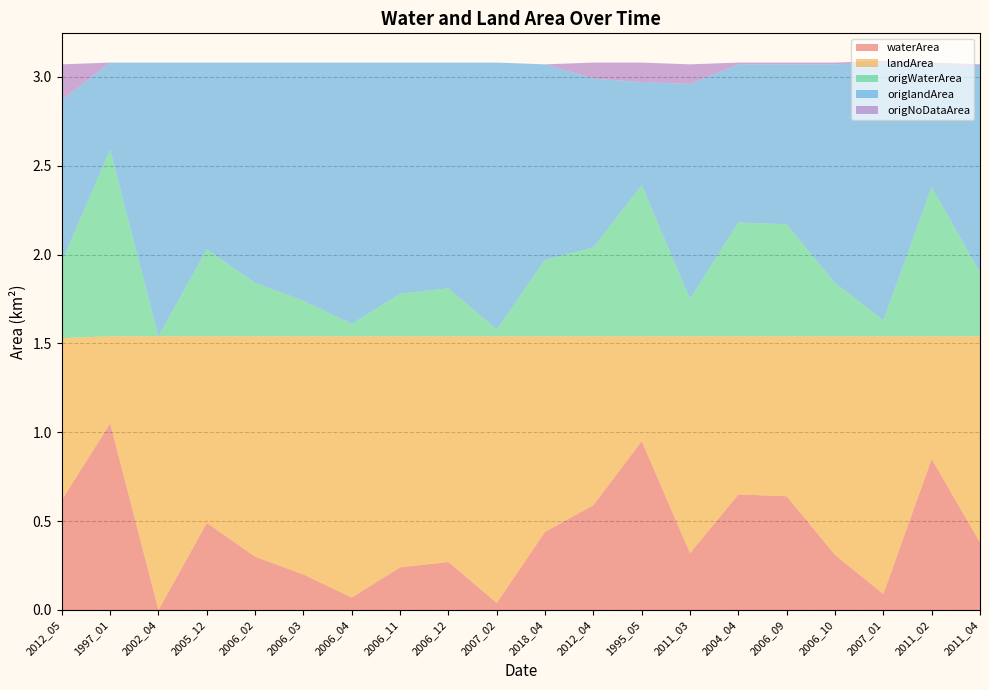

Reading left to right, what are all the values shown in this chart?

waterArea: 0.6	1.1	0.0	0.5	0.3	0.2	0.1	0.2	0.3	0.0	0.4	0.6	0.9	0.3	0.7	0.6	0.3	0.1	0.8	0.4
landArea: 0.9	0.5	1.5	1.1	1.2	1.3	1.5	1.3	1.3	1.5	1.1	0.9	0.6	1.2	0.9	0.9	1.2	1.4	0.7	1.2
origWaterArea: 0.4	1.1	0.0	0.5	0.3	0.2	0.1	0.2	0.3	0.0	0.4	0.5	0.8	0.2	0.6	0.6	0.3	0.1	0.8	0.4
origlandArea: 0.9	0.5	1.5	1.1	1.2	1.3	1.5	1.3	1.3	1.5	1.1	0.9	0.6	1.2	0.9	0.9	1.2	1.4	0.7	1.2
origNoDataArea: 0.2	0.0	0.0	0.0	0.0	0.0	0.0	0.0	0.0	0.0	0.0	0.1	0.1	0.1	0.0	0.0	0.0	0.0	0.0	0.0